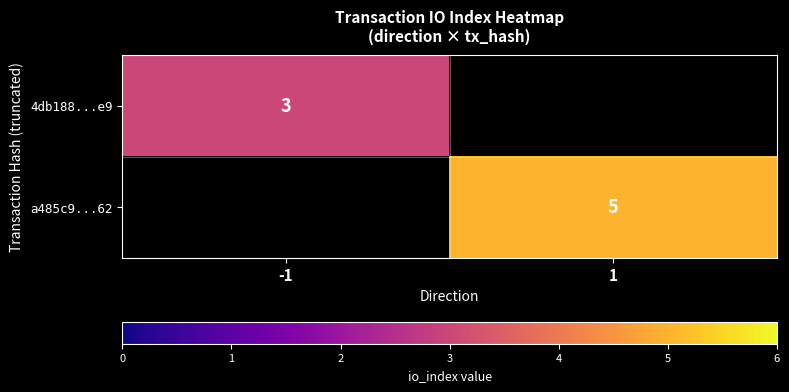

At how many categories does at least one series exceed 0?

2